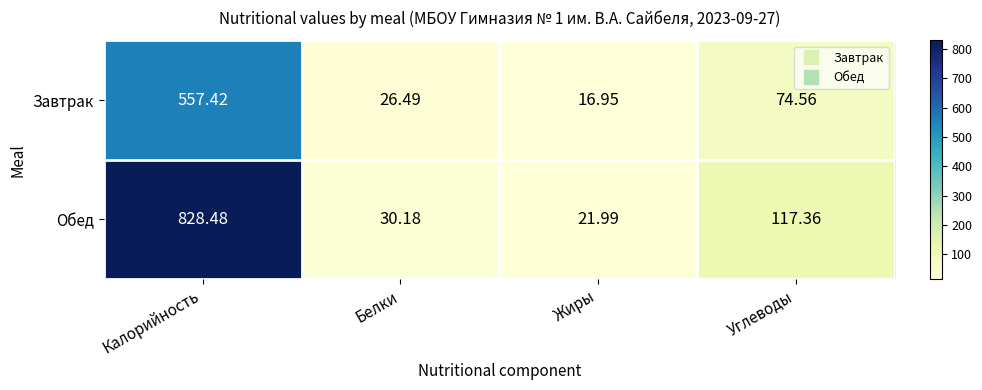

Which series has the widest spread of values?

Обед